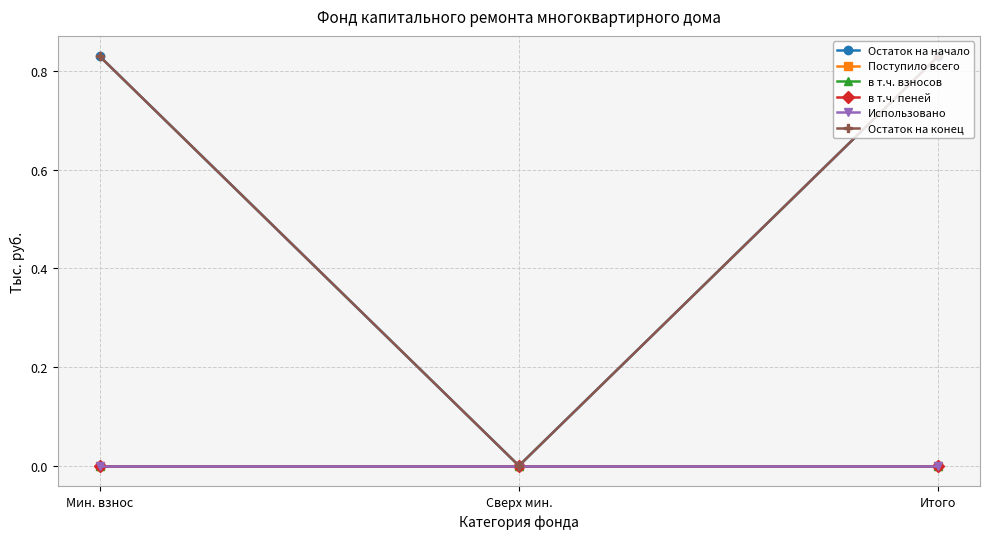

Does the chart have visible grid lines?

Yes